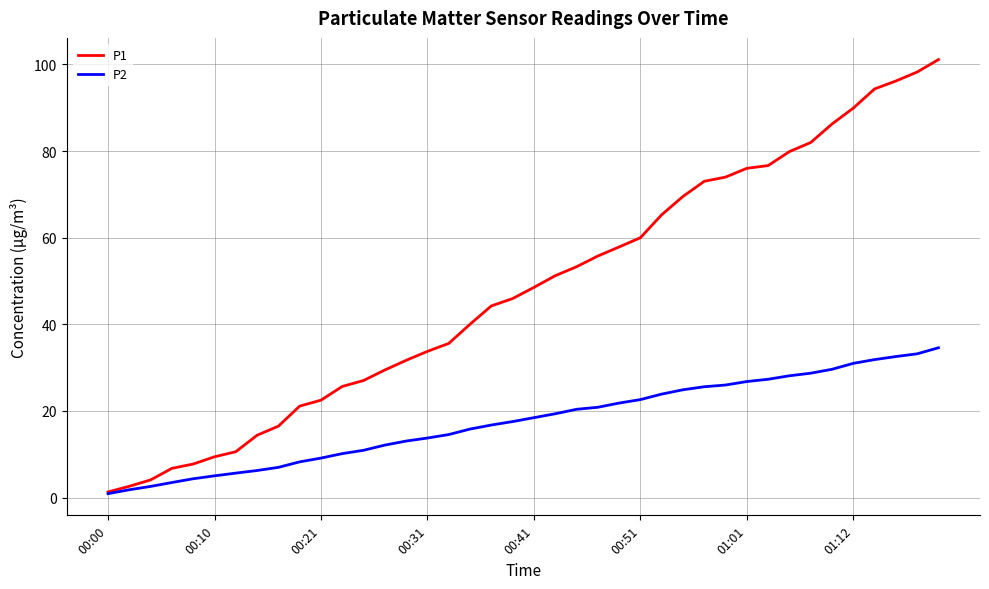

List the series in order of their overall mean, lowest first.

P2, P1